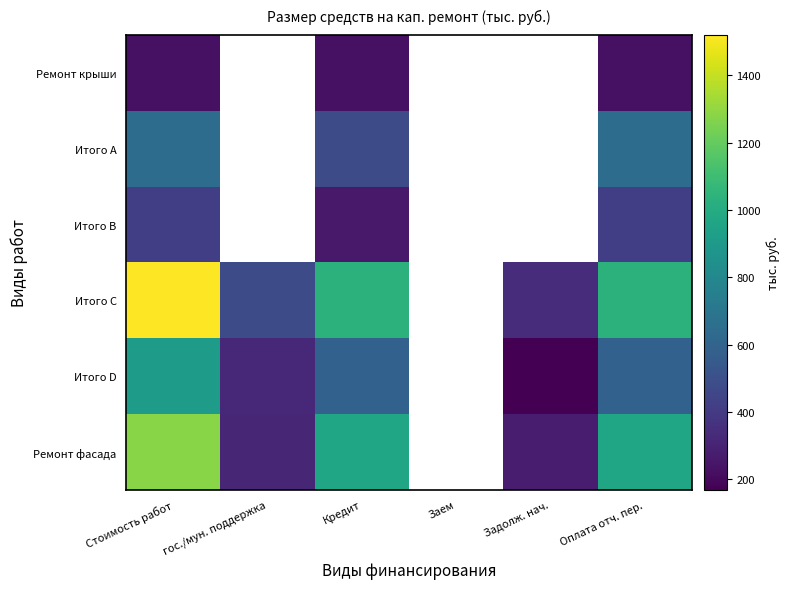

At which category does the chart reach its minimum across all series?

Задолж. нач.